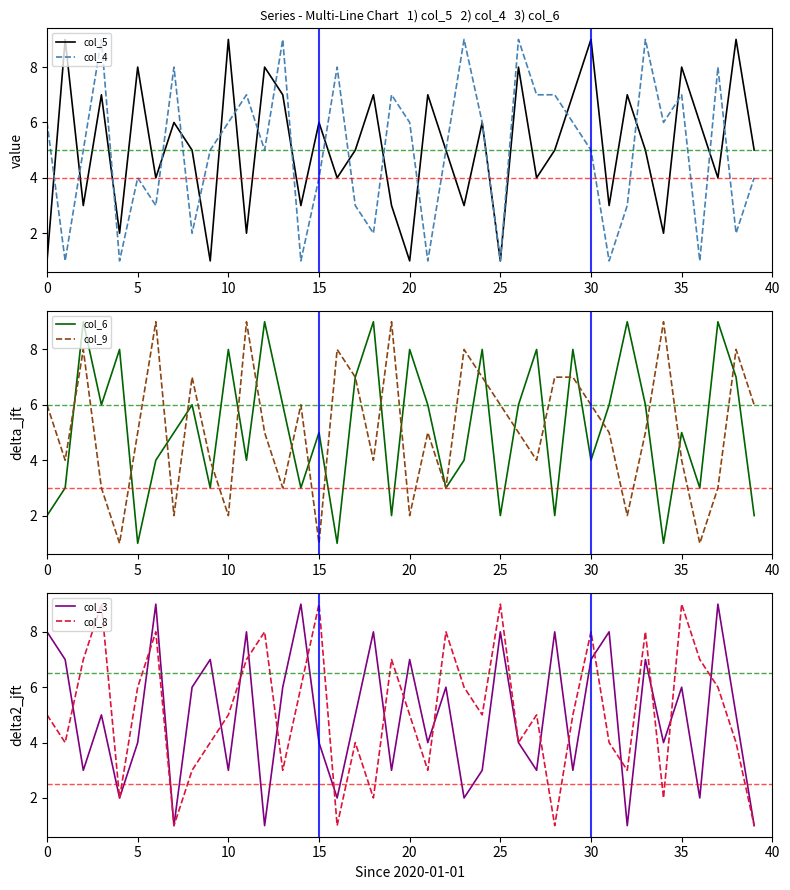

At how many categories does at least one series exceed 2?

40